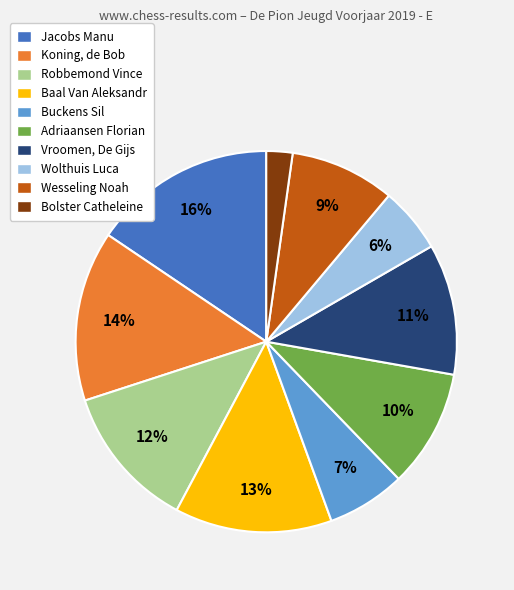

Is there a majority slice in this chart?

No